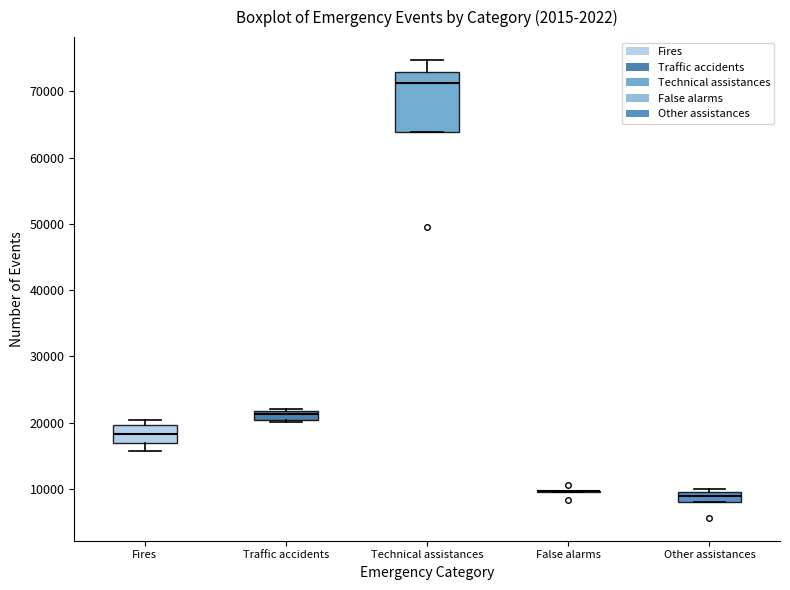

Where is the lower edge of the box for Other assistances on the y-axis? The values are not printed on the chart, so give them approximately, as read against the axis.

8000